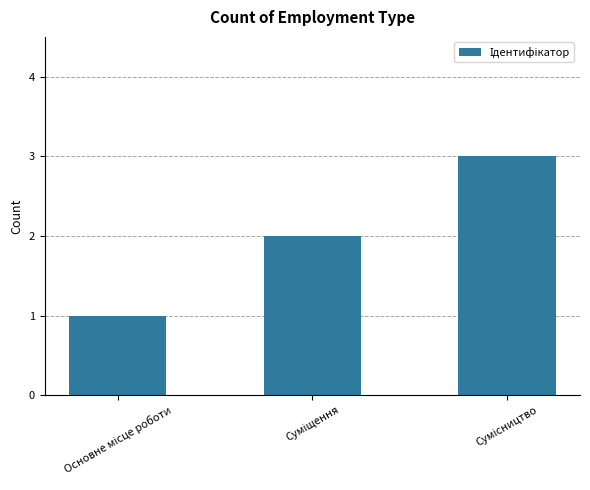

Reading left to right, list all the values displayed in this chart.

1	2	3